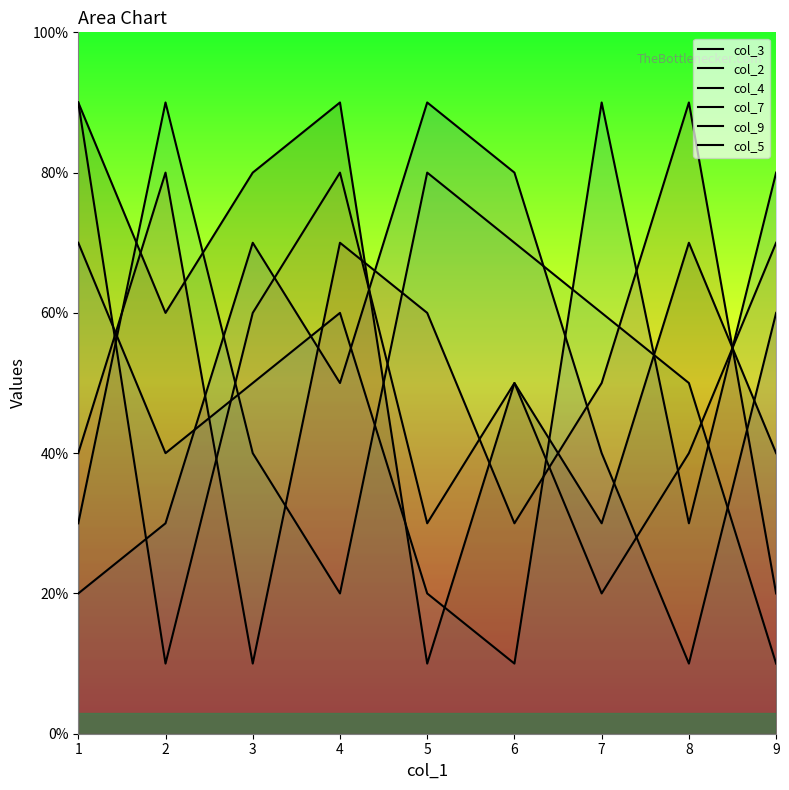

Where is col_2 nearest to the value 5?

4